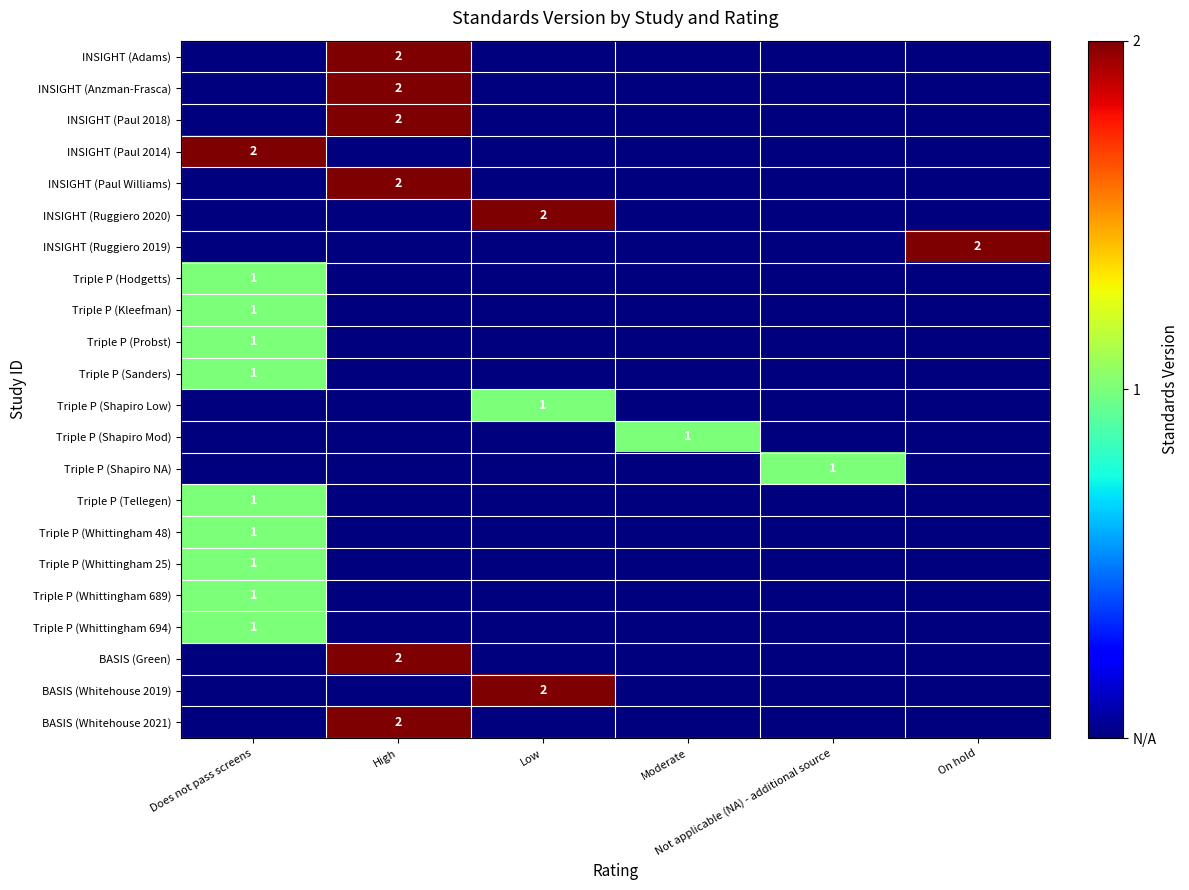

Which label corresponds to the smallest value in the chart?

Does not pass screens